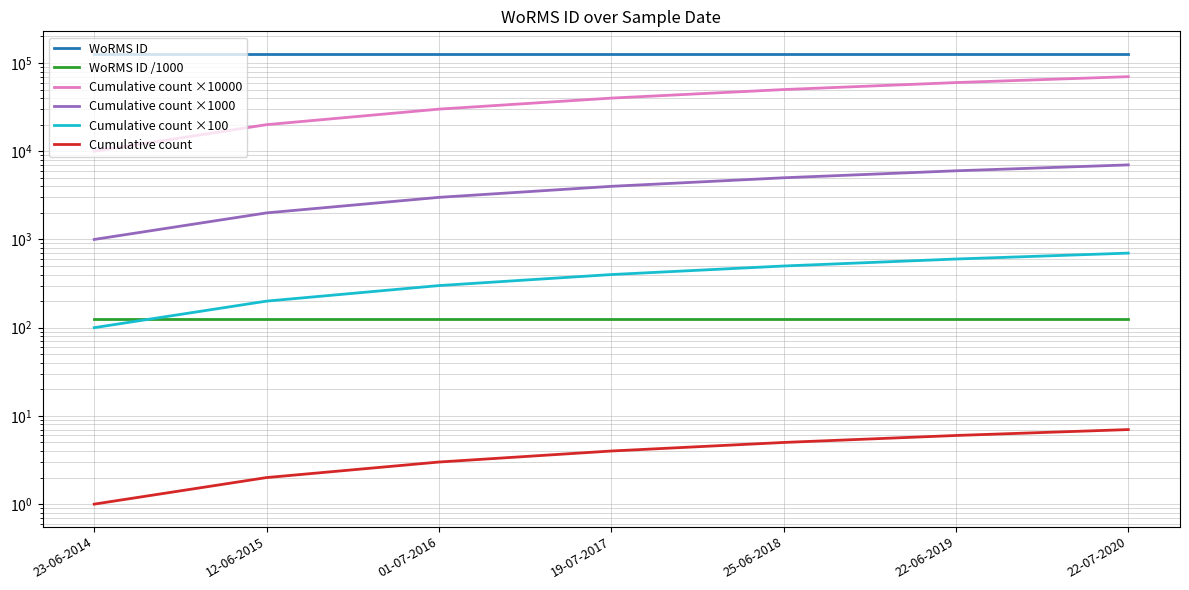

What is the total value across all series at 19-07-2017?

171508.0